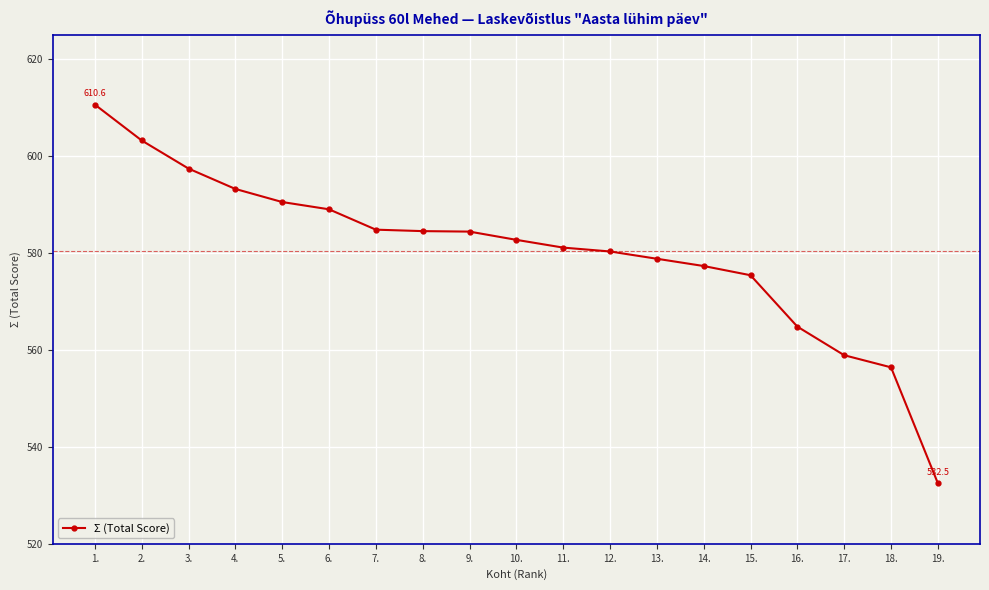

What is the label of the 10th point from the right?

10.